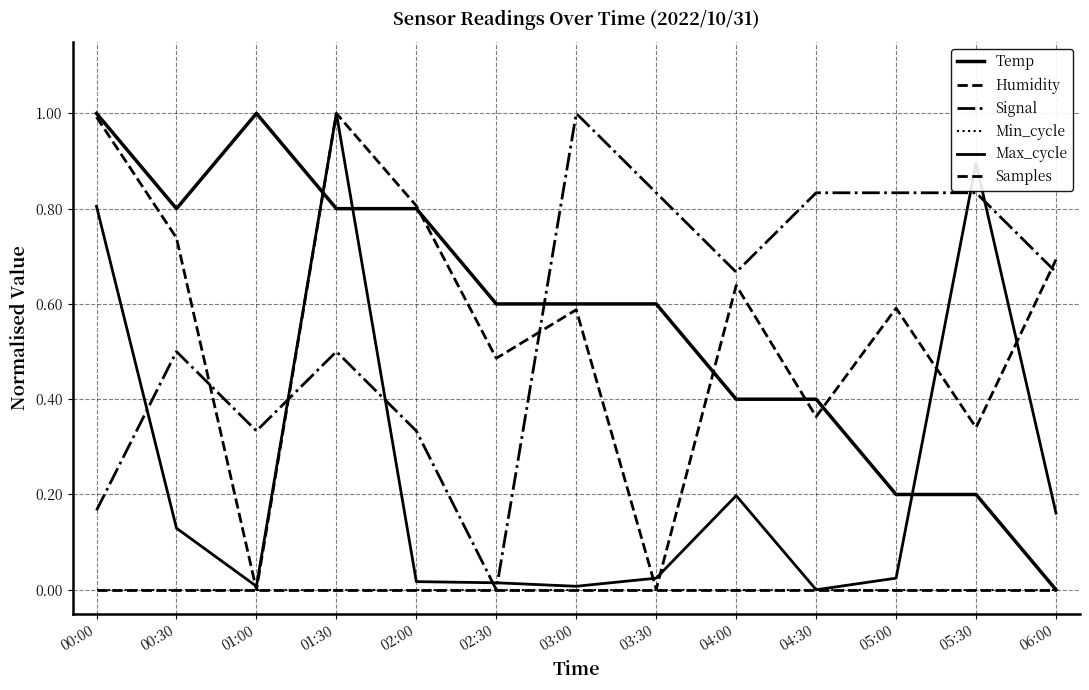

What is the total value across all series at 04:00?

1.9